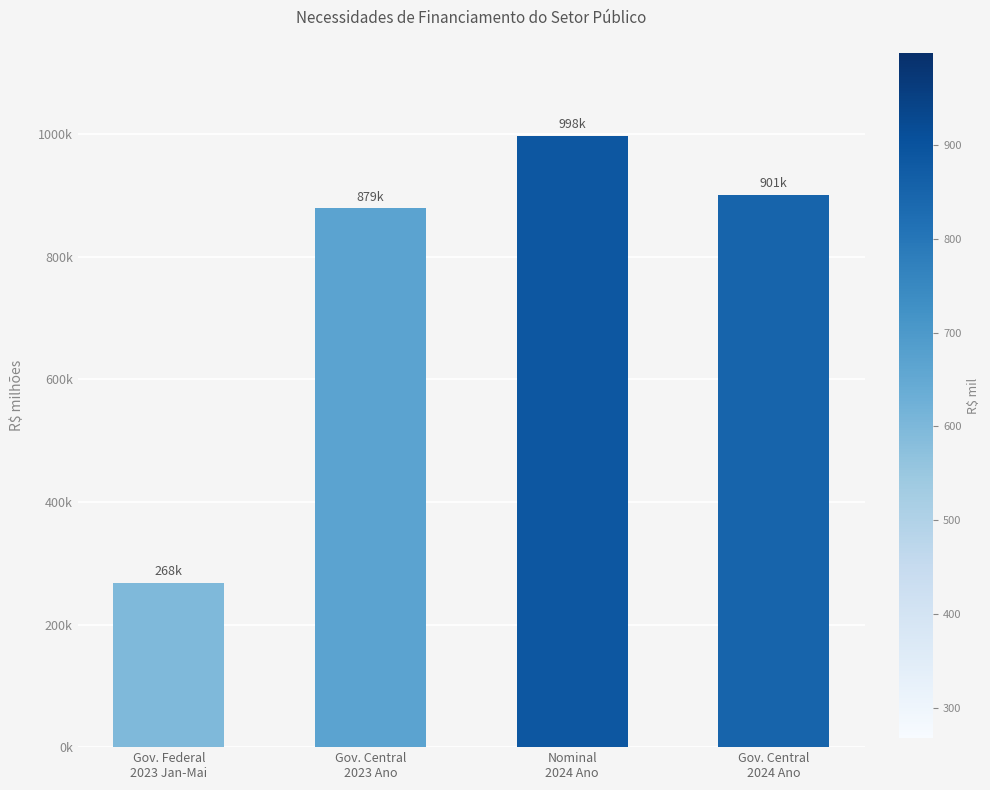

What value does the data have at Gov. Federal
2023 Jan-Mai?

268066.4